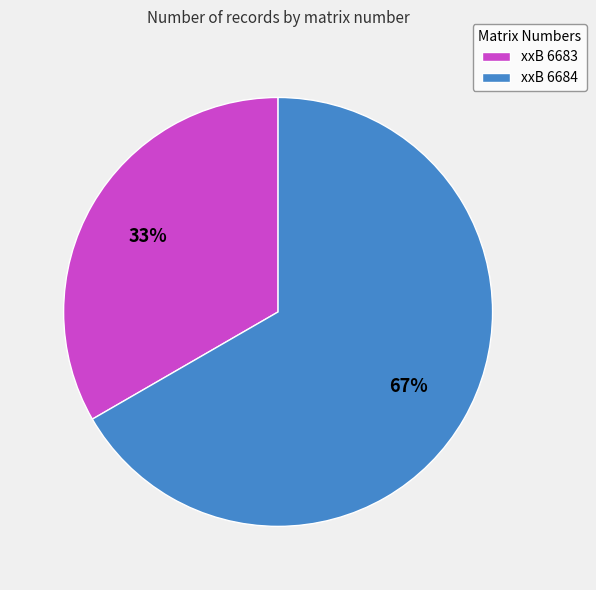

Do xxB 6684 and xxB 6683 together represent more than half of the pie?

Yes